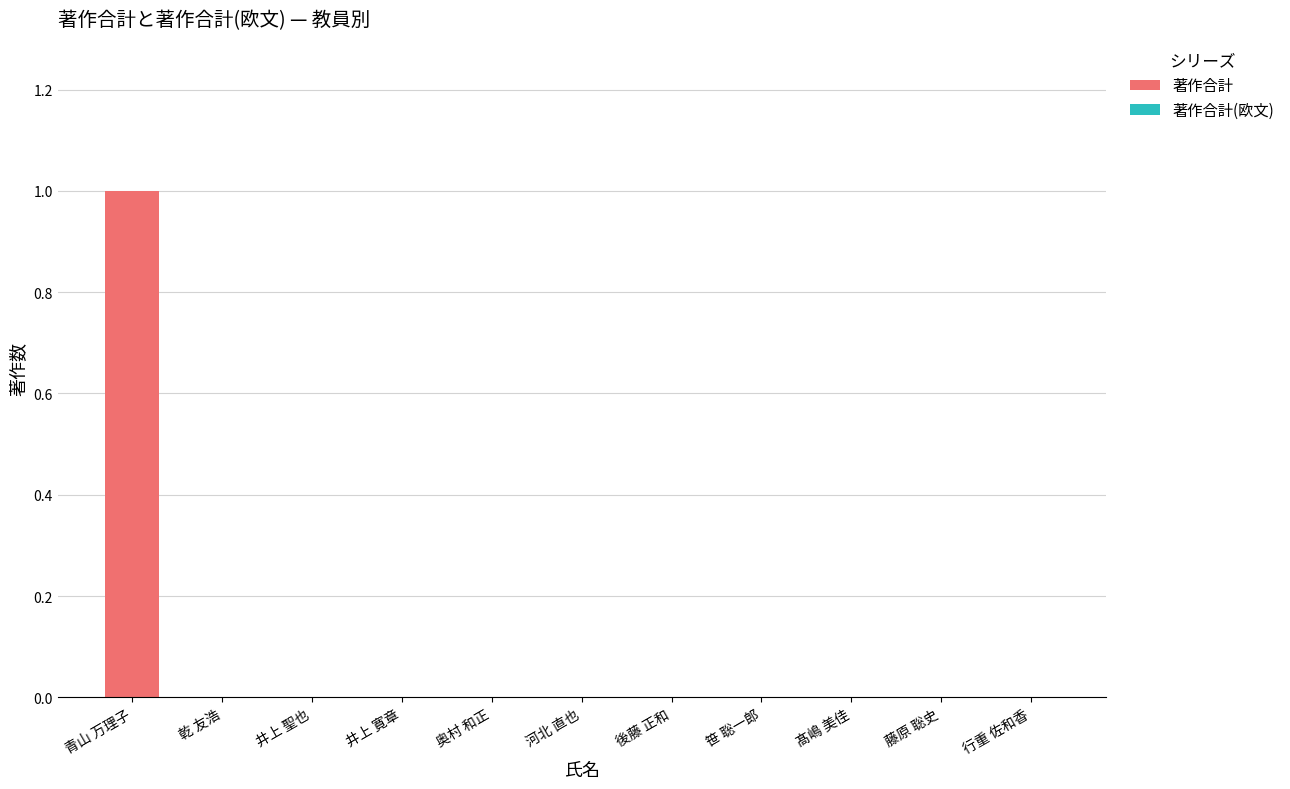

At which category does the chart reach its peak across all series?

青山 万理子